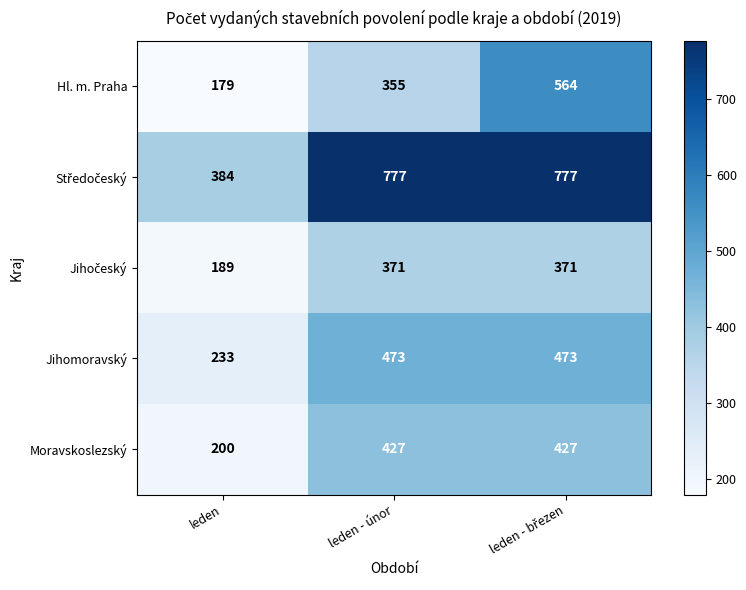

What is the greatest value displayed?

777